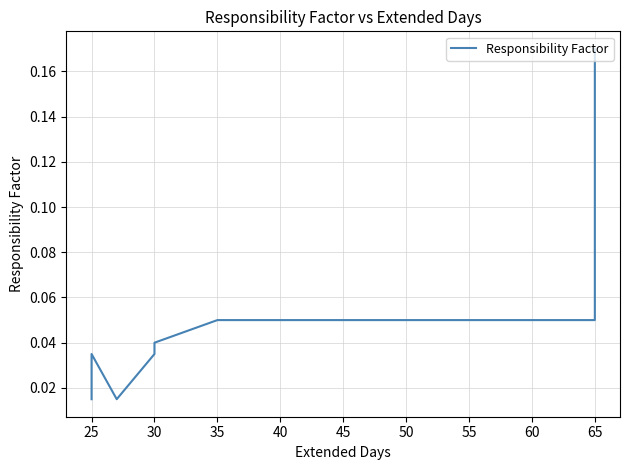

Where is the first local maximum?

25